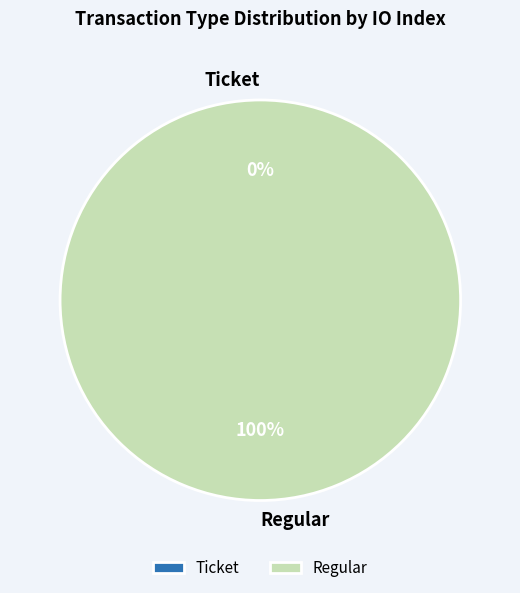

Is it true that Regular is 100% of the pie?

True